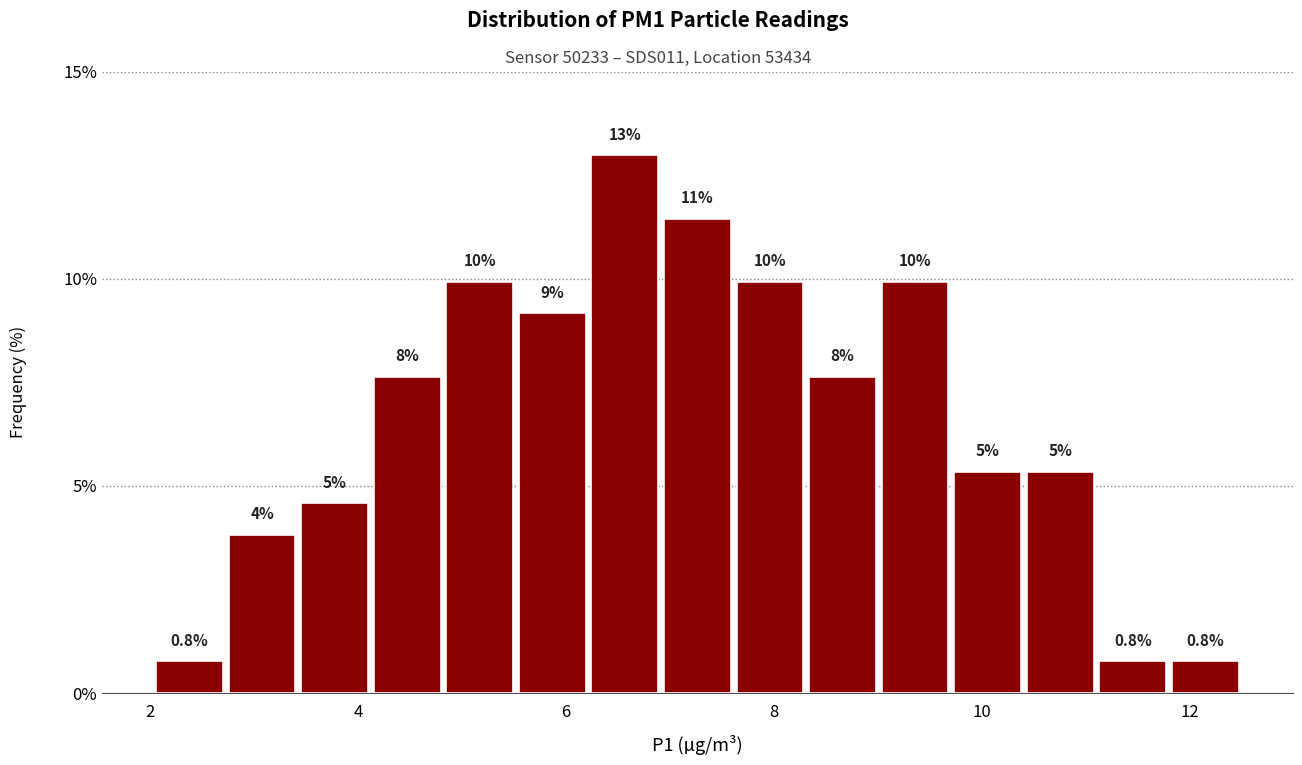

Read against the x-axis, roughly where is the centre of the tallest bar?

6.6